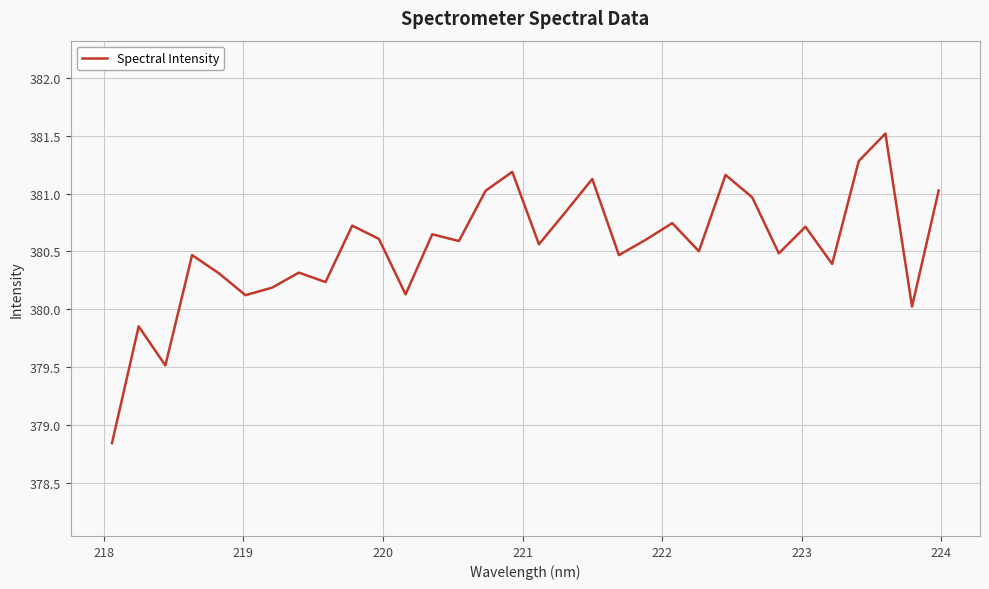

What is the minimum value shown in the chart?

378.8